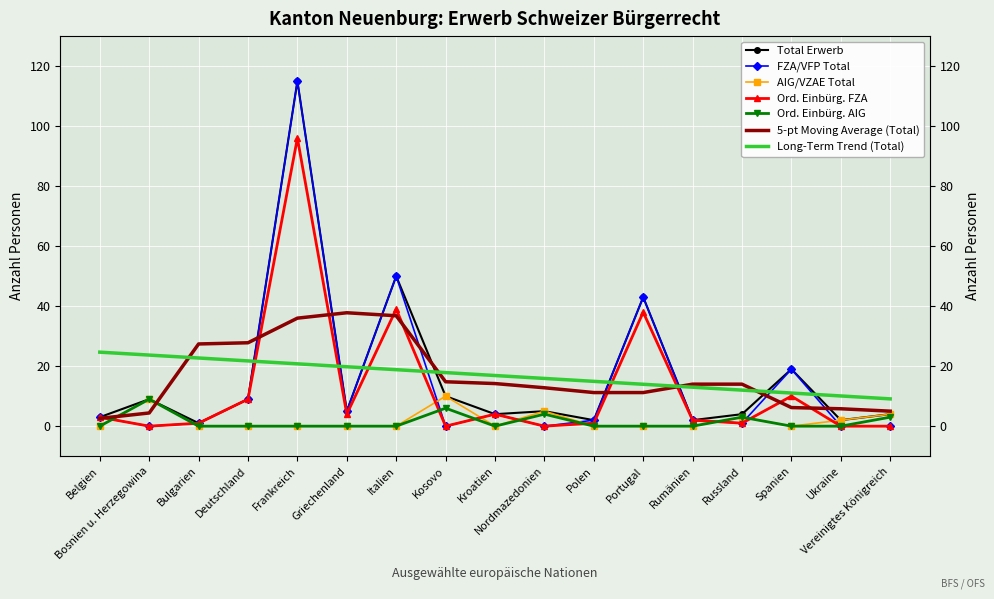

What is the difference between the maximum and minimum values in the Total Erwerb series?

114